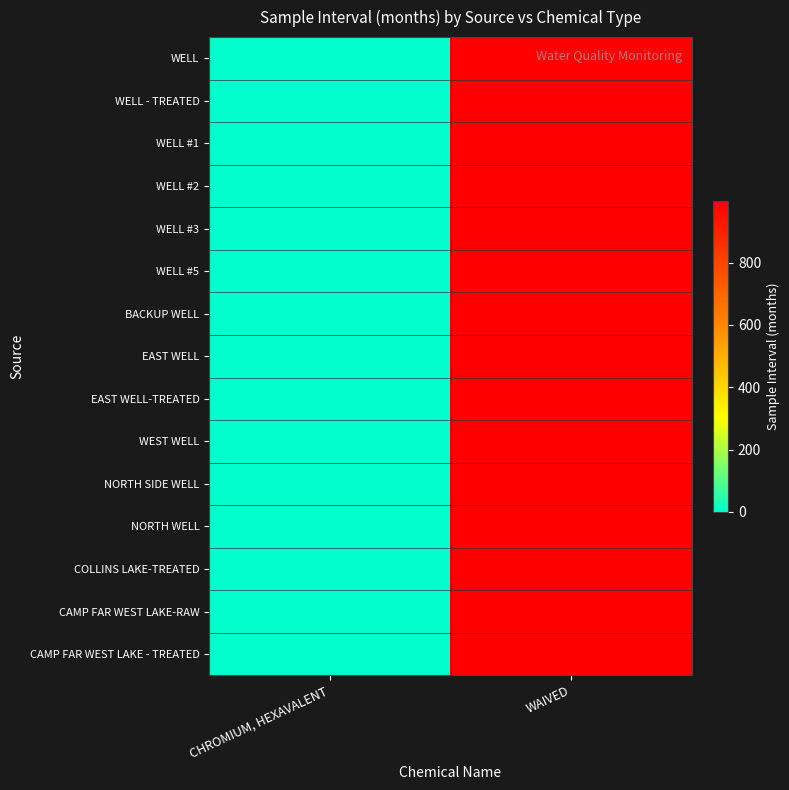

Rank the series at CHROMIUM, HEXAVALENT from highest to lowest value.

WELL, WELL - TREATED, WELL #1, WELL #2, WELL #3, WELL #5, BACKUP WELL, EAST WELL, EAST WELL-TREATED, WEST WELL, NORTH SIDE WELL, NORTH WELL, COLLINS LAKE-TREATED, CAMP FAR WEST LAKE-RAW, CAMP FAR WEST LAKE - TREATED